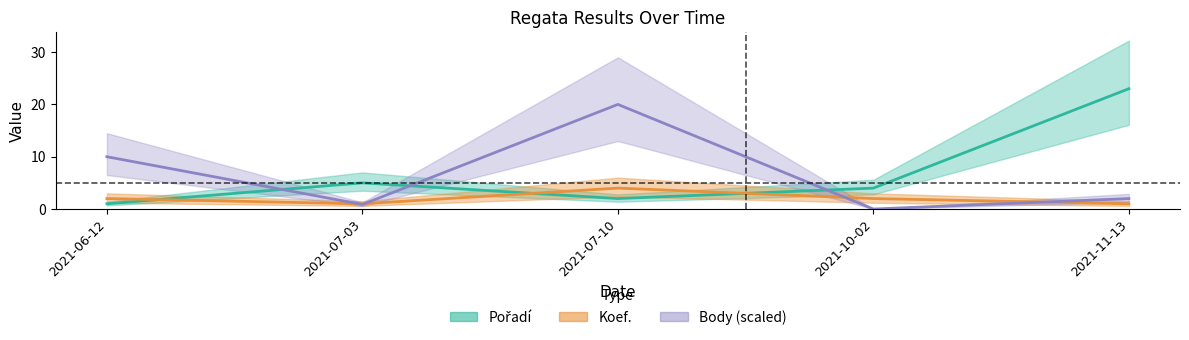

True or false: Pořadí and Koef. intersect in this chart.

True